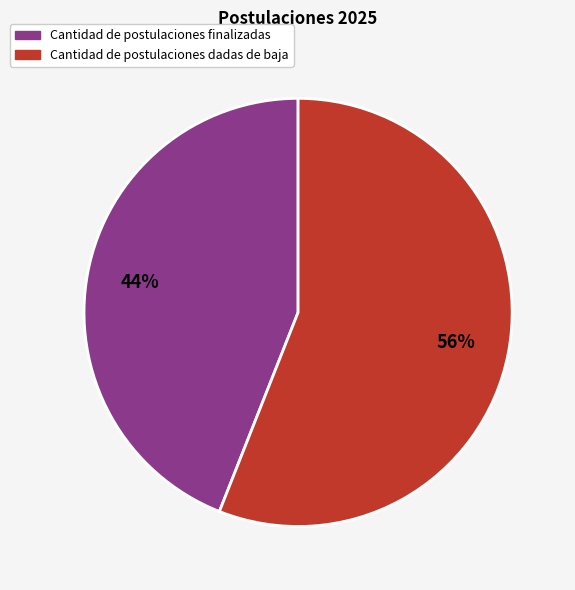

Do Cantidad de postulaciones finalizadas and Cantidad de postulaciones dadas de baja together represent more than half of the pie?

Yes